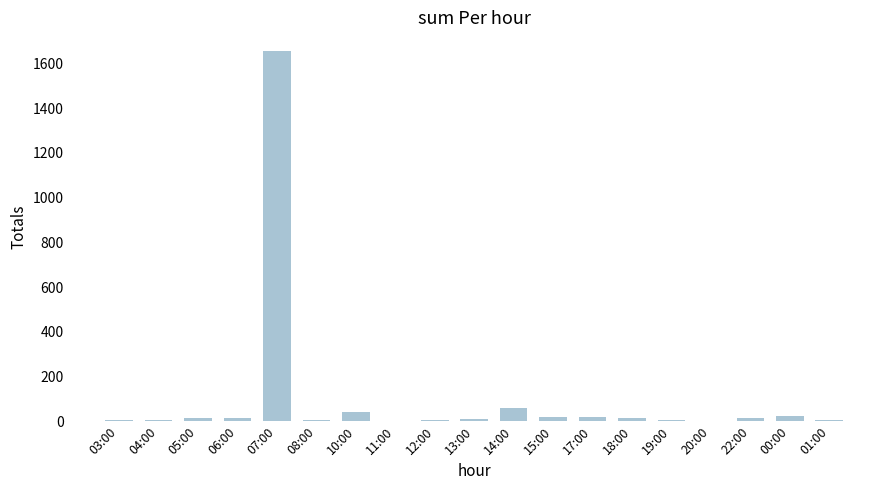

What is the sum of the values at 18:00 and 08:00?

21